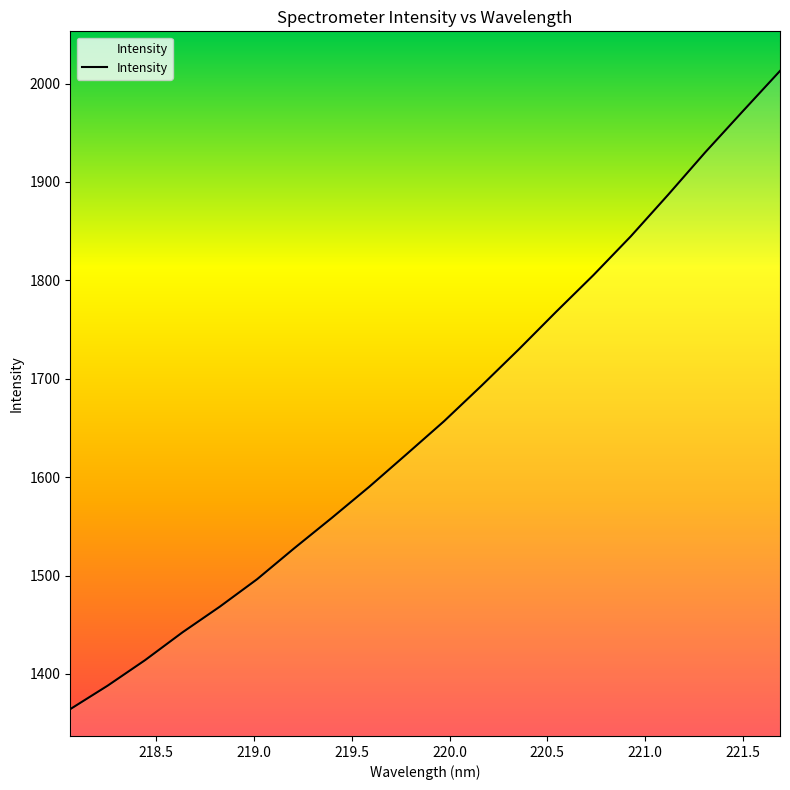

What is the difference between the maximum and minimum values?

648.6